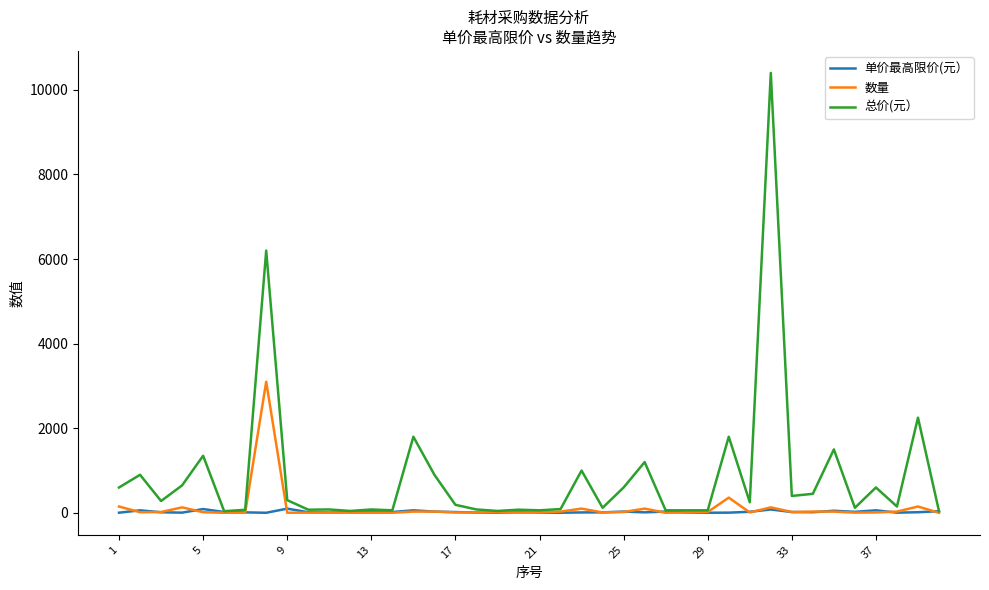

What is the highest value of the 总价(元） series?

10400